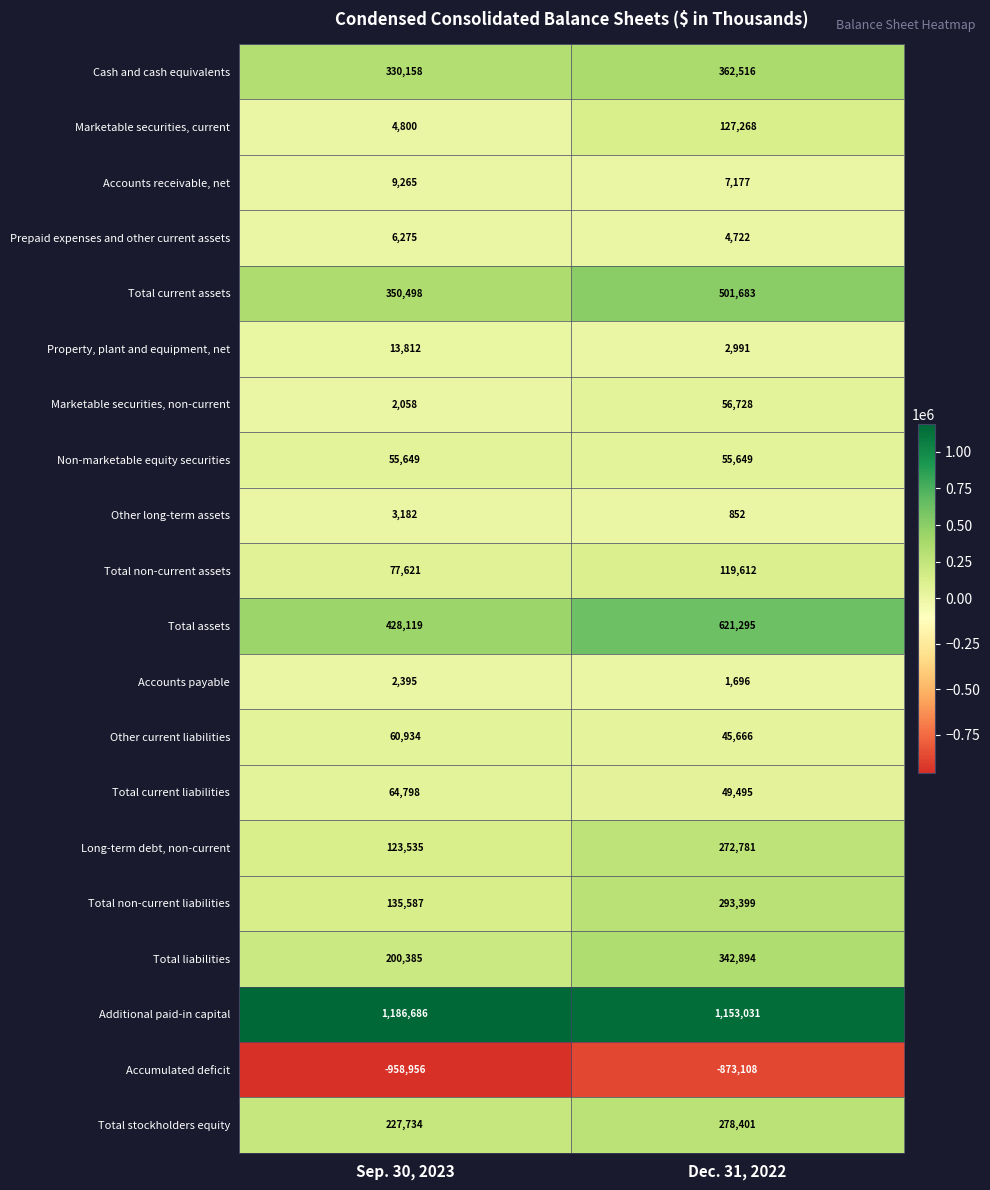

Between Sep. 30, 2023 and Dec. 31, 2022, which series saw the biggest shift?

Total assets